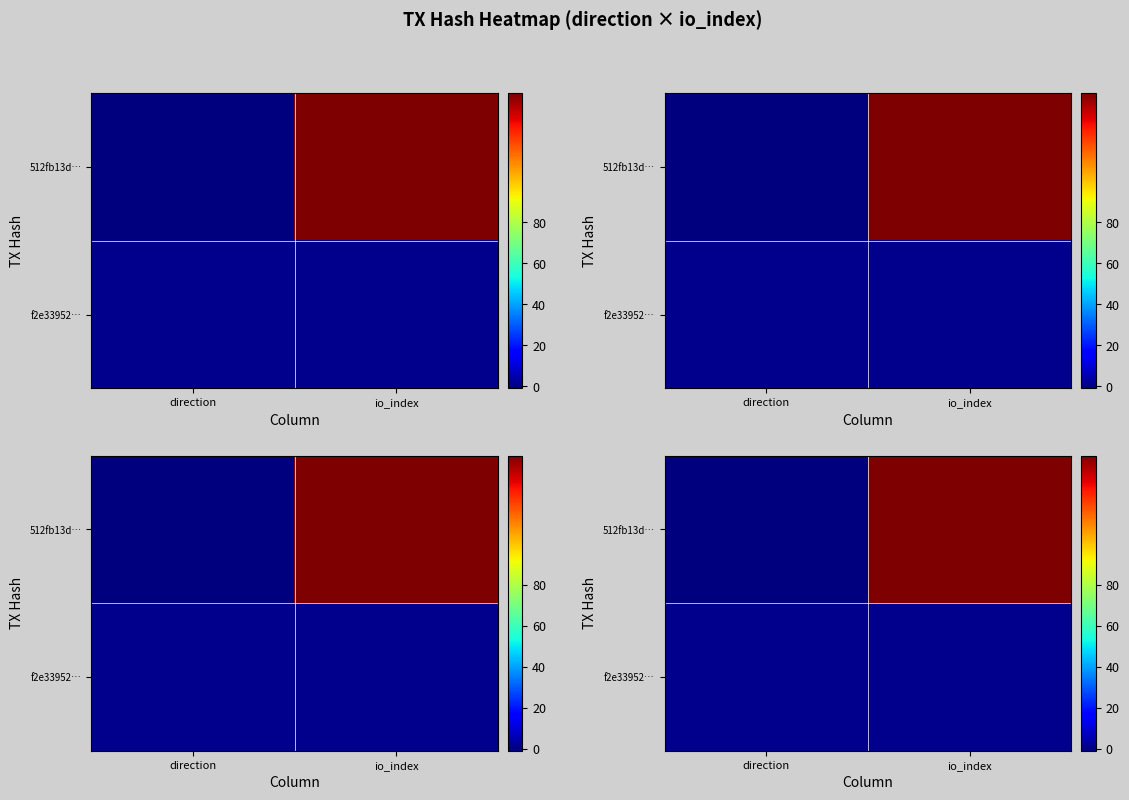

Is it true that 512fb13d… equals 143 at io_index?

True